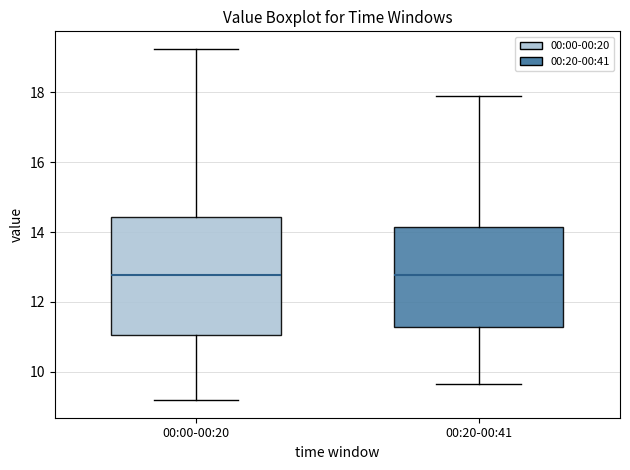

Where does the upper whisker of the box for 00:00-00:20 end on the y-axis? The values are not printed on the chart, so give them approximately, as read against the axis.

19.2